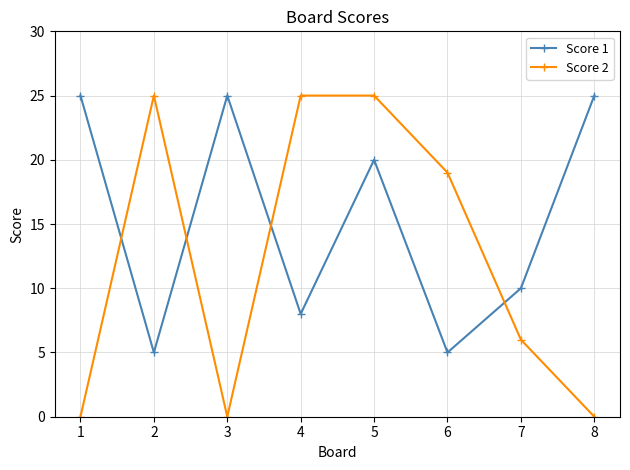

At which label is Score 2 closest to 12?

7